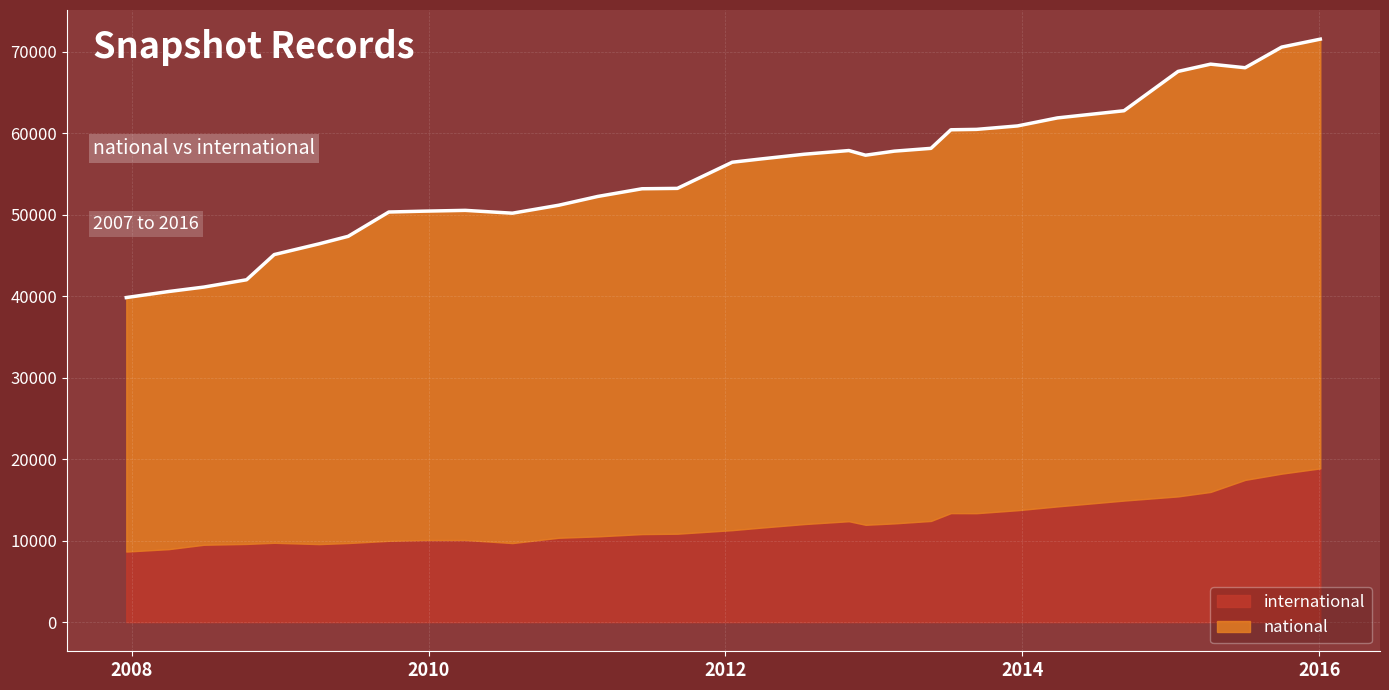

Does the chart display data point markers on the line(s)?

No